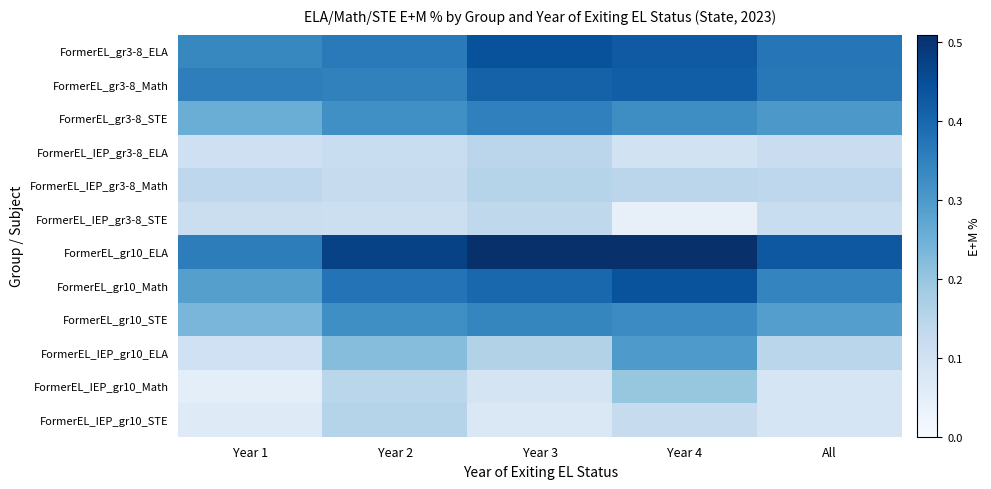

Reading right to left, extract all data points from this chart.

FormerEL_gr3-8_ELA: All=0.4	Year 4=0.4	Year 3=0.4	Year 2=0.4	Year 1=0.3
FormerEL_gr3-8_Math: All=0.4	Year 4=0.4	Year 3=0.4	Year 2=0.3	Year 1=0.4
FormerEL_gr3-8_STE: All=0.3	Year 4=0.3	Year 3=0.4	Year 2=0.3	Year 1=0.3
FormerEL_IEP_gr3-8_ELA: All=0.1	Year 4=0.1	Year 3=0.1	Year 2=0.1	Year 1=0.1
FormerEL_IEP_gr3-8_Math: All=0.1	Year 4=0.1	Year 3=0.2	Year 2=0.1	Year 1=0.1
FormerEL_IEP_gr3-8_STE: All=0.1	Year 4=0.0	Year 3=0.1	Year 2=0.1	Year 1=0.1
FormerEL_gr10_ELA: All=0.4	Year 4=0.5	Year 3=0.5	Year 2=0.5	Year 1=0.4
FormerEL_gr10_Math: All=0.3	Year 4=0.4	Year 3=0.4	Year 2=0.4	Year 1=0.3
FormerEL_gr10_STE: All=0.3	Year 4=0.3	Year 3=0.3	Year 2=0.3	Year 1=0.2
FormerEL_IEP_gr10_ELA: All=0.1	Year 4=0.3	Year 3=0.2	Year 2=0.2	Year 1=0.1
FormerEL_IEP_gr10_Math: All=0.1	Year 4=0.2	Year 3=0.1	Year 2=0.1	Year 1=0.1
FormerEL_IEP_gr10_STE: All=0.1	Year 4=0.1	Year 3=0.1	Year 2=0.2	Year 1=0.1